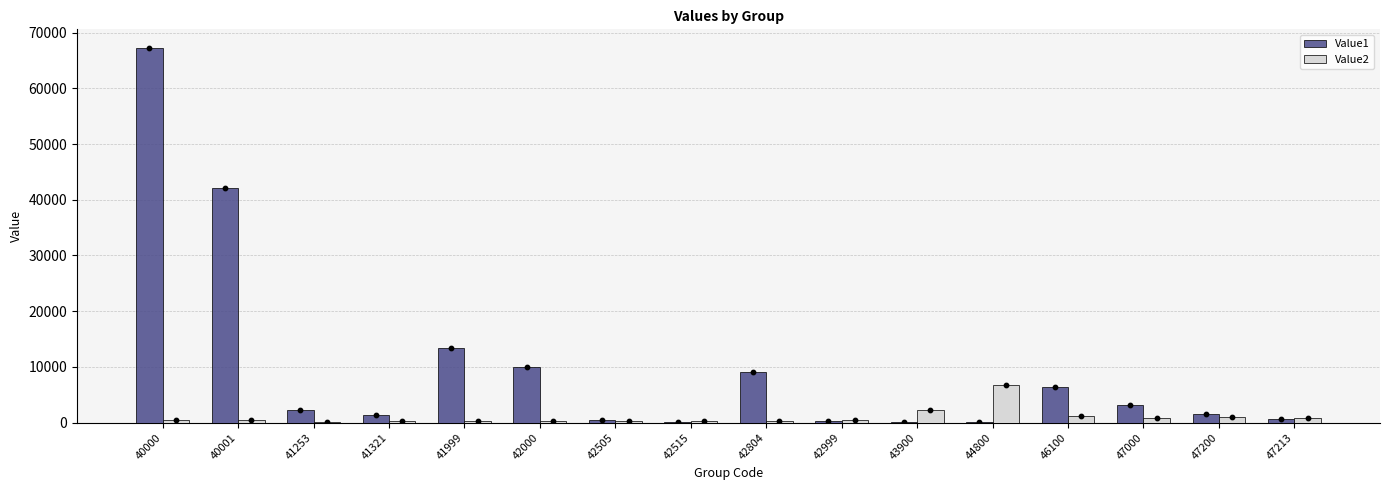

At how many categories does at least one series exceed 30969?

2